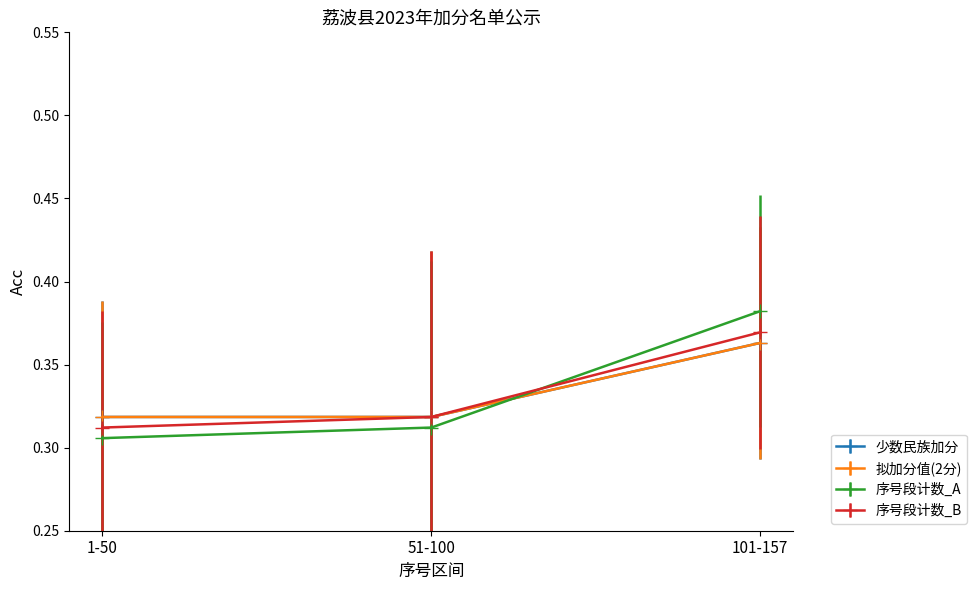

Does the chart have visible grid lines?

No